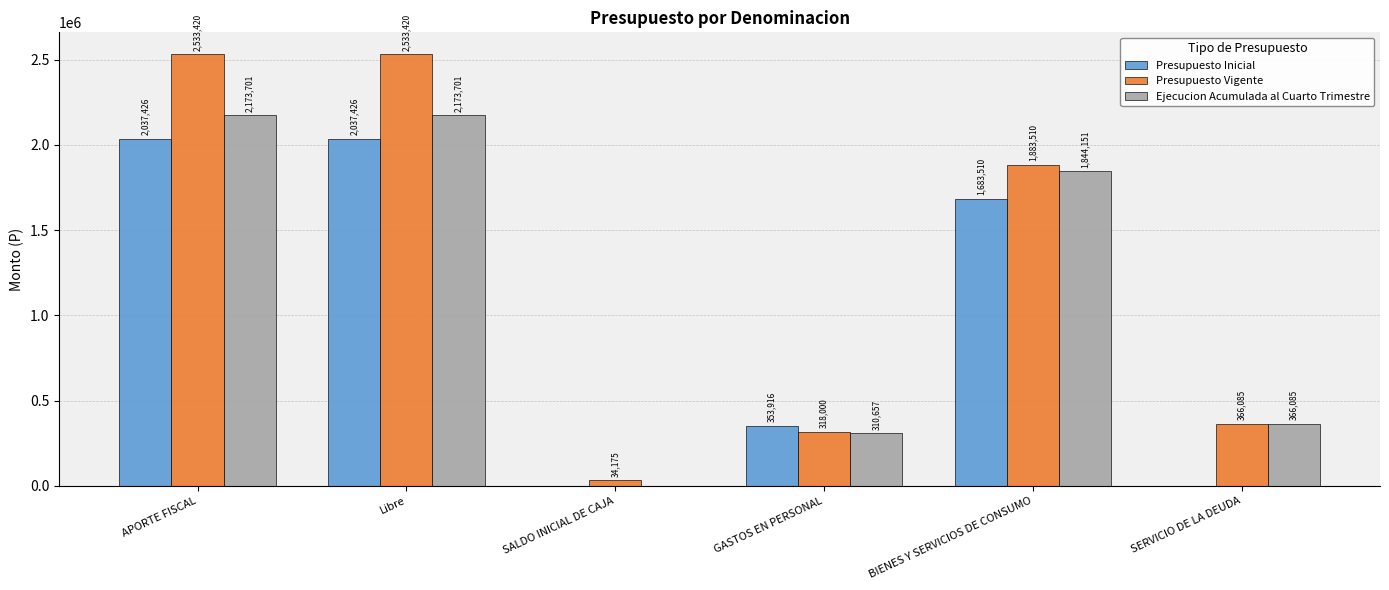

What is the greatest value displayed?

2533420